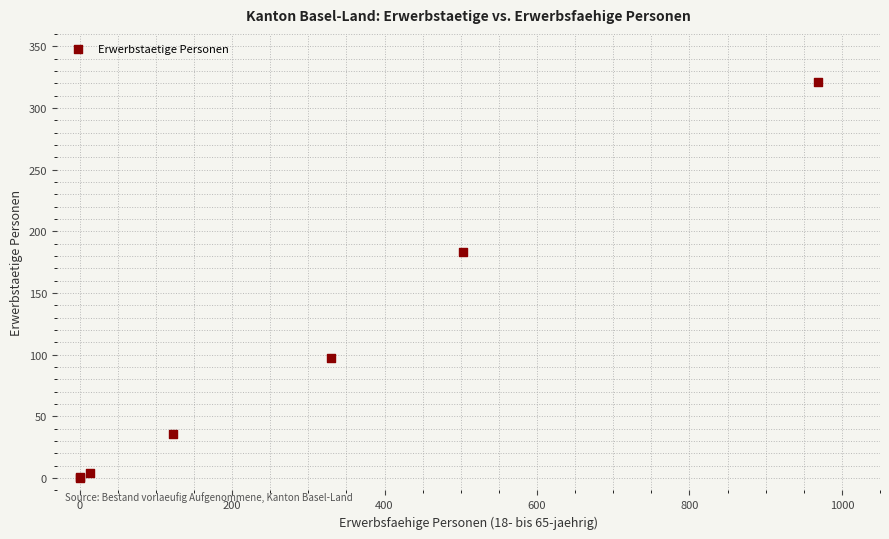

What Y value in the scatter plot is closest to 160?

183